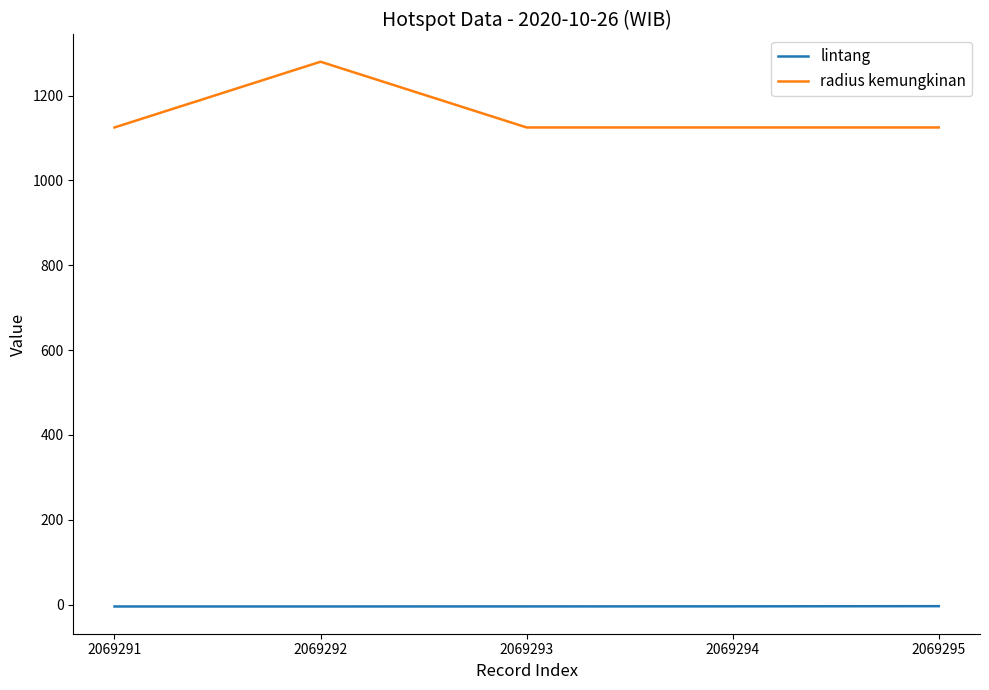

Rank the series by their maximum value, from lowest to highest.

lintang, radius kemungkinan